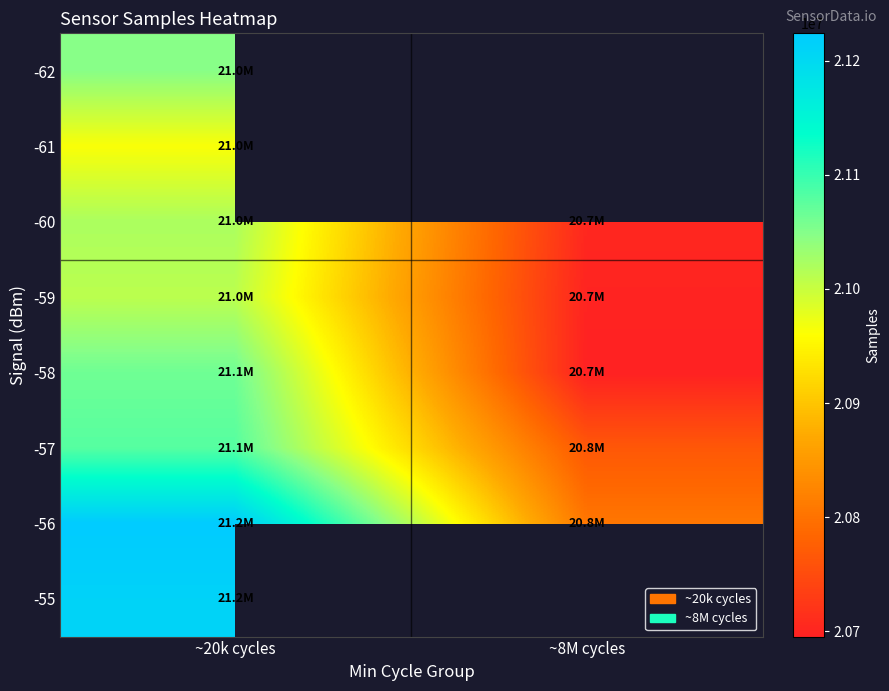

What is the maximum value for -58?

21063357.0